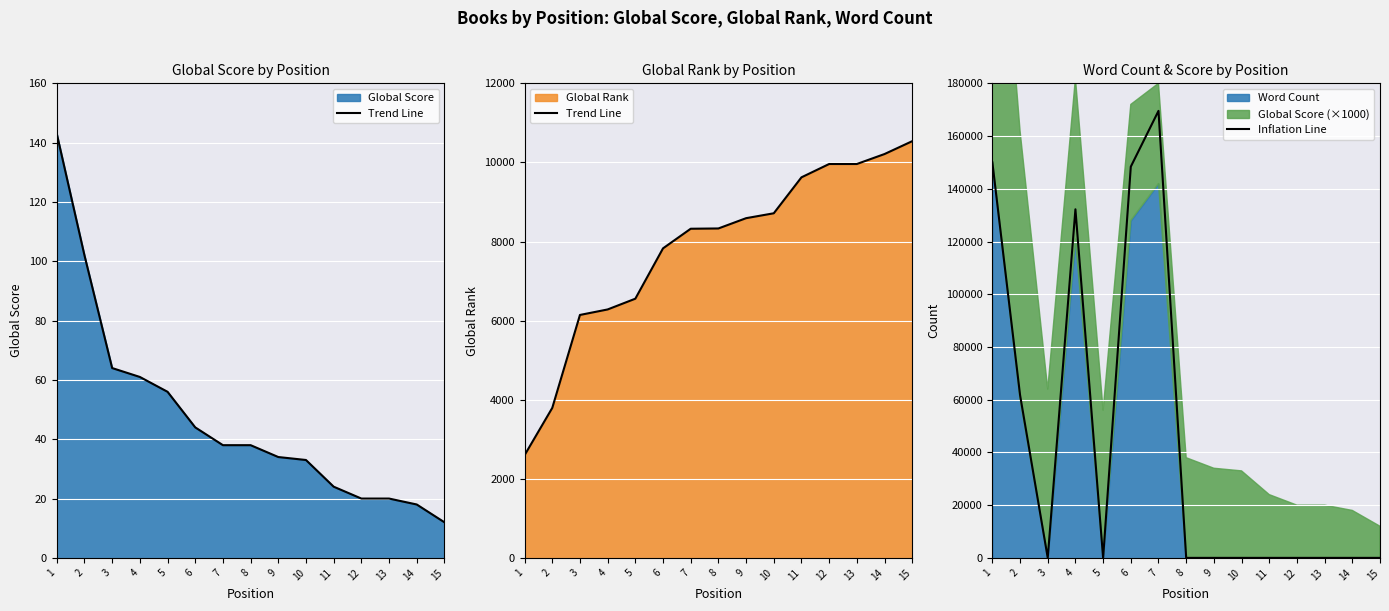

Which series changed the most between 3 and 4?

Inflation Line